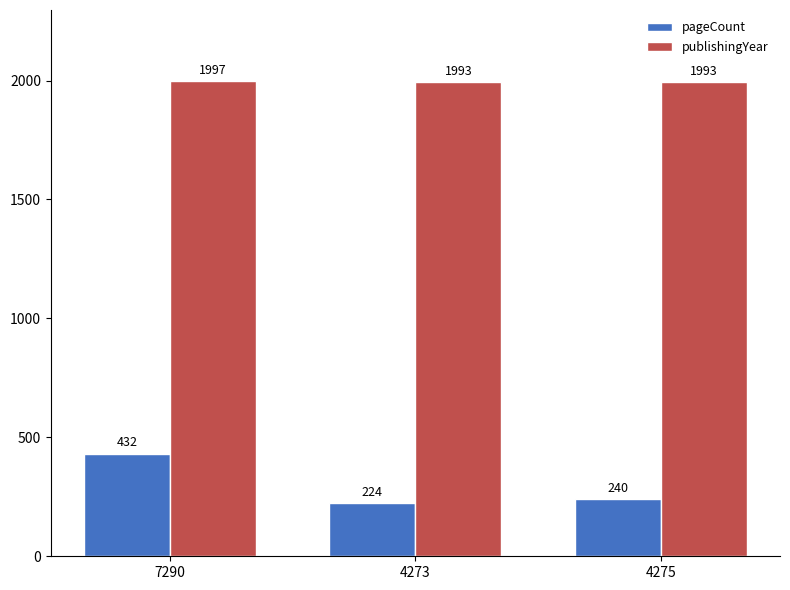

What value does the publishingYear series have at 4273?

1993